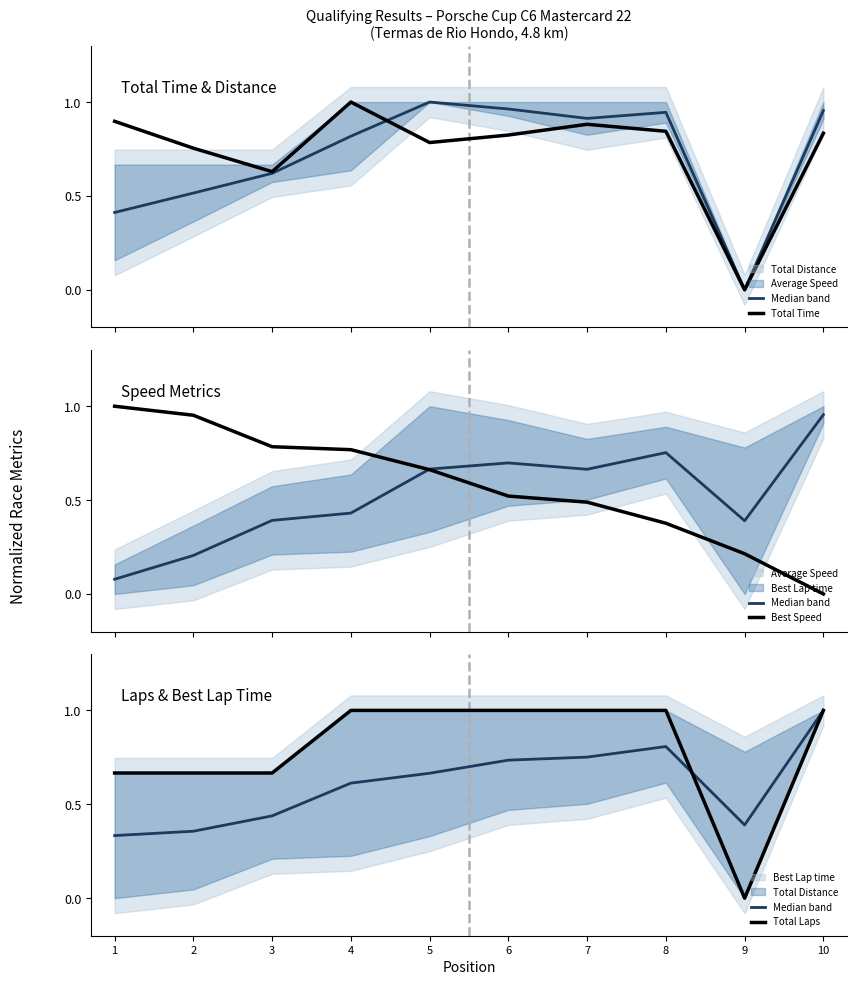

At which category does Median band reach its first local valley?

9